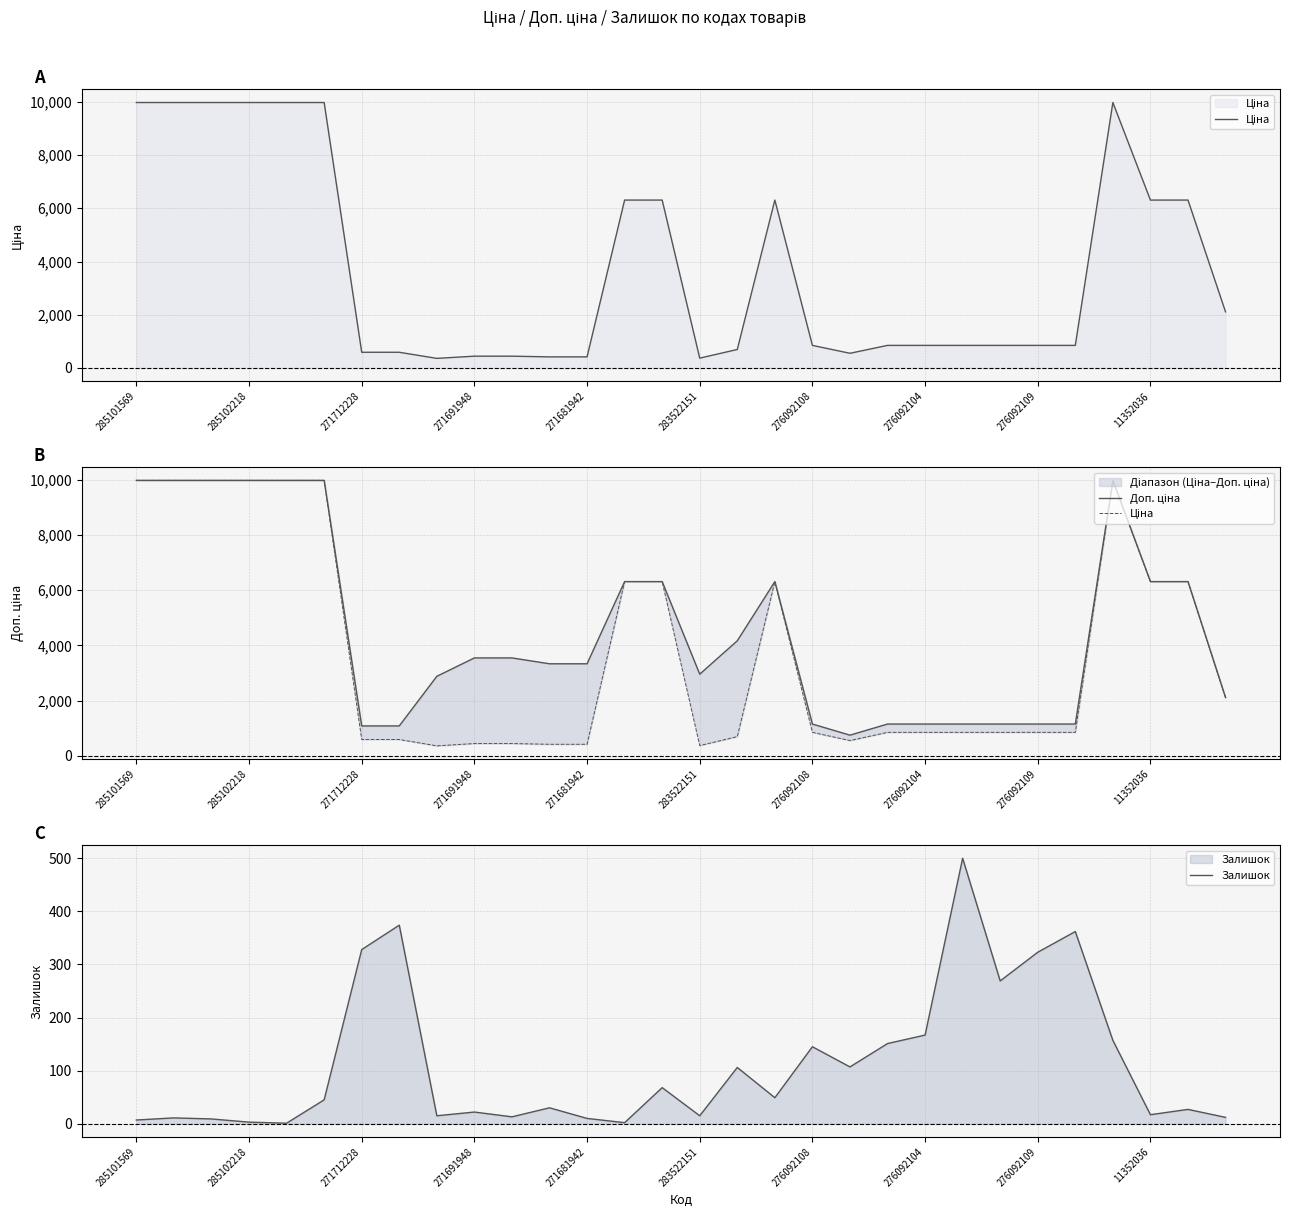

What is the lowest value of the Залишок series?

1